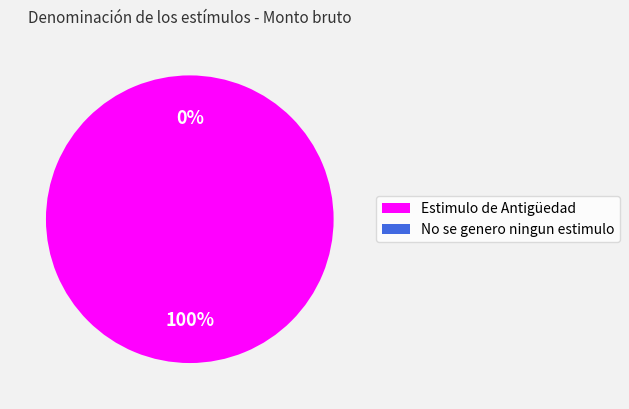

Which slice is the largest?

Estimulo de Antigüedad